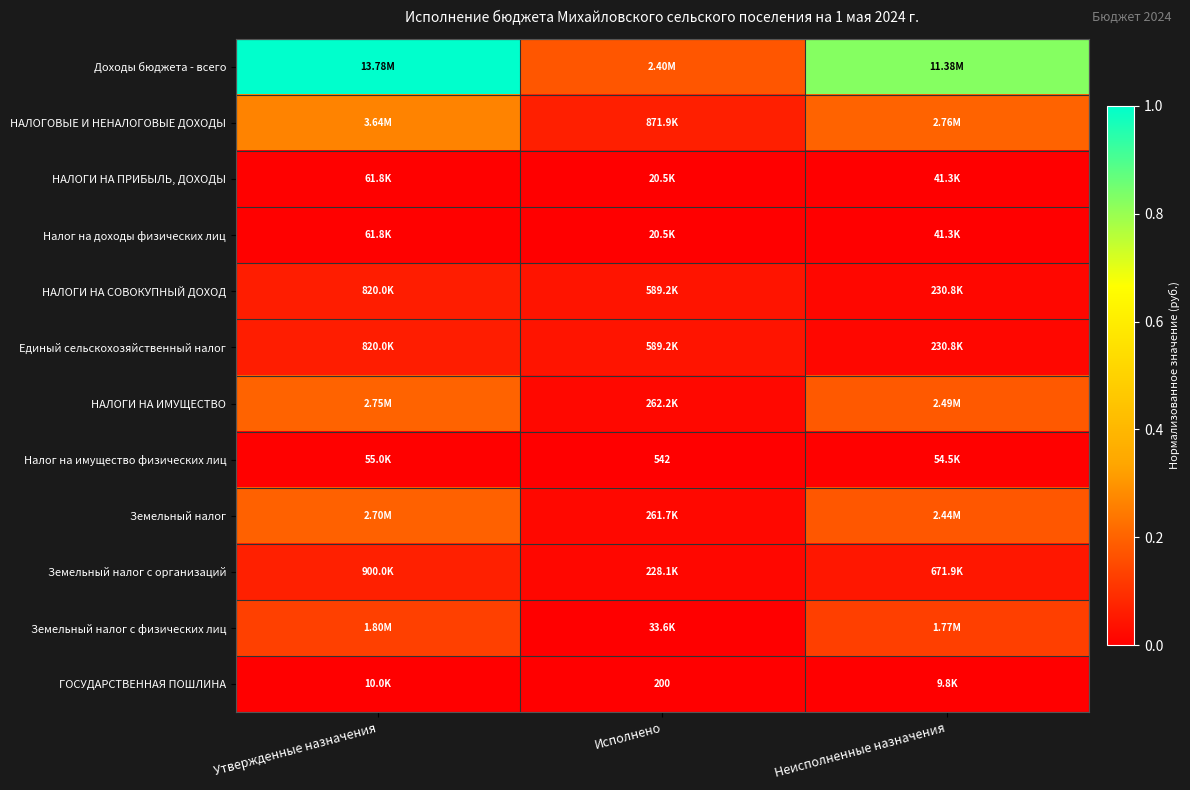

Which category has the lowest value in the НАЛОГИ НА ПРИБЫЛЬ, ДОХОДЫ series?

Исполнено